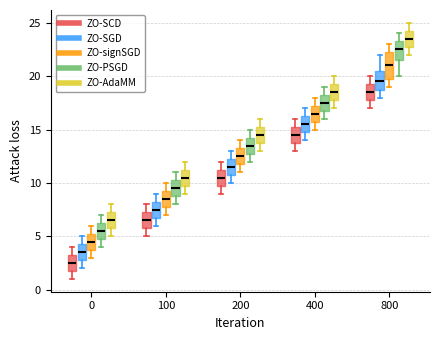

Reading left to right, read every box against the y-axis: the position of its median line, the range the box covers, and the ends of its whiskers. The values are not printed on the chart, so give them approximately, as read against the axis.

0 (ZO-SCD): median 2.5, box 2.0 to 3.5, whiskers 1.0 to 4.0
0 (ZO-SGD): median 3.5, box 3.0 to 4.5, whiskers 2.0 to 5.0
0 (ZO-signSGD): median 4.5, box 4.0 to 5.5, whiskers 3.0 to 6.0
0 (ZO-PSGD): median 5.5, box 5.0 to 6.5, whiskers 4.0 to 7.0
0 (ZO-AdaMM): median 6.5, box 6.0 to 7.5, whiskers 5.0 to 8.0
100 (ZO-SCD): median 6.5, box 6.0 to 7.5, whiskers 5.0 to 8.0
100 (ZO-SGD): median 7.5, box 7.0 to 8.5, whiskers 6.0 to 9.0
100 (ZO-signSGD): median 8.5, box 8.0 to 9.5, whiskers 7.0 to 10.0
100 (ZO-PSGD): median 9.5, box 9.0 to 10.5, whiskers 8.0 to 11.0
100 (ZO-AdaMM): median 10.5, box 10.0 to 11.5, whiskers 9.0 to 12.0
200 (ZO-SCD): median 10.5, box 10.0 to 11.5, whiskers 9.0 to 12.0
200 (ZO-SGD): median 11.5, box 11.0 to 12.5, whiskers 10.0 to 13.0
200 (ZO-signSGD): median 12.5, box 12.0 to 13.5, whiskers 11.0 to 14.0
200 (ZO-PSGD): median 13.5, box 13.0 to 14.5, whiskers 12.0 to 15.0
200 (ZO-AdaMM): median 14.5, box 14.0 to 15.5, whiskers 13.0 to 16.0
400 (ZO-SCD): median 14.5, box 14.0 to 15.5, whiskers 13.0 to 16.0
400 (ZO-SGD): median 15.5, box 15.0 to 16.5, whiskers 14.0 to 17.0
400 (ZO-signSGD): median 16.5, box 16.0 to 17.5, whiskers 15.0 to 18.0
400 (ZO-PSGD): median 17.5, box 17.0 to 18.5, whiskers 16.0 to 19.0
400 (ZO-AdaMM): median 18.5, box 18.0 to 19.5, whiskers 17.0 to 20.0
800 (ZO-SCD): median 18.5, box 18.0 to 19.5, whiskers 17.0 to 20.0
800 (ZO-SGD): median 19.5, box 19.0 to 20.5, whiskers 18.0 to 22.0
800 (ZO-signSGD): median 21.0, box 20.0 to 22.5, whiskers 19.0 to 23.0
800 (ZO-PSGD): median 22.5, box 21.5 to 23.5, whiskers 20.0 to 24.0
800 (ZO-AdaMM): median 23.5, box 23.0 to 24.5, whiskers 22.0 to 25.0